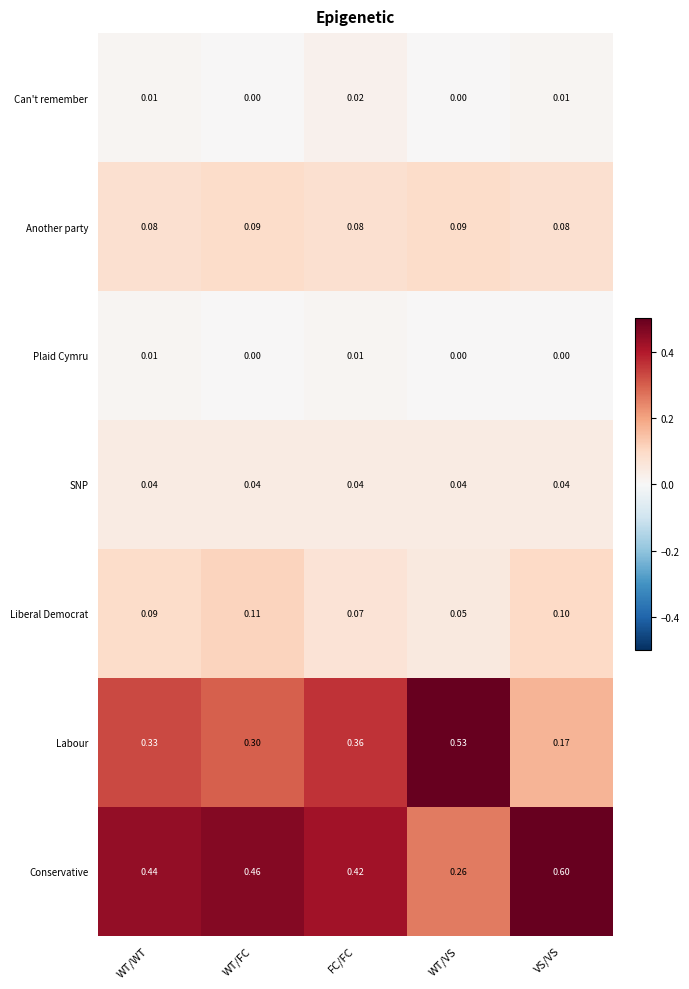

Which series has the largest total across all categories?

Conservative